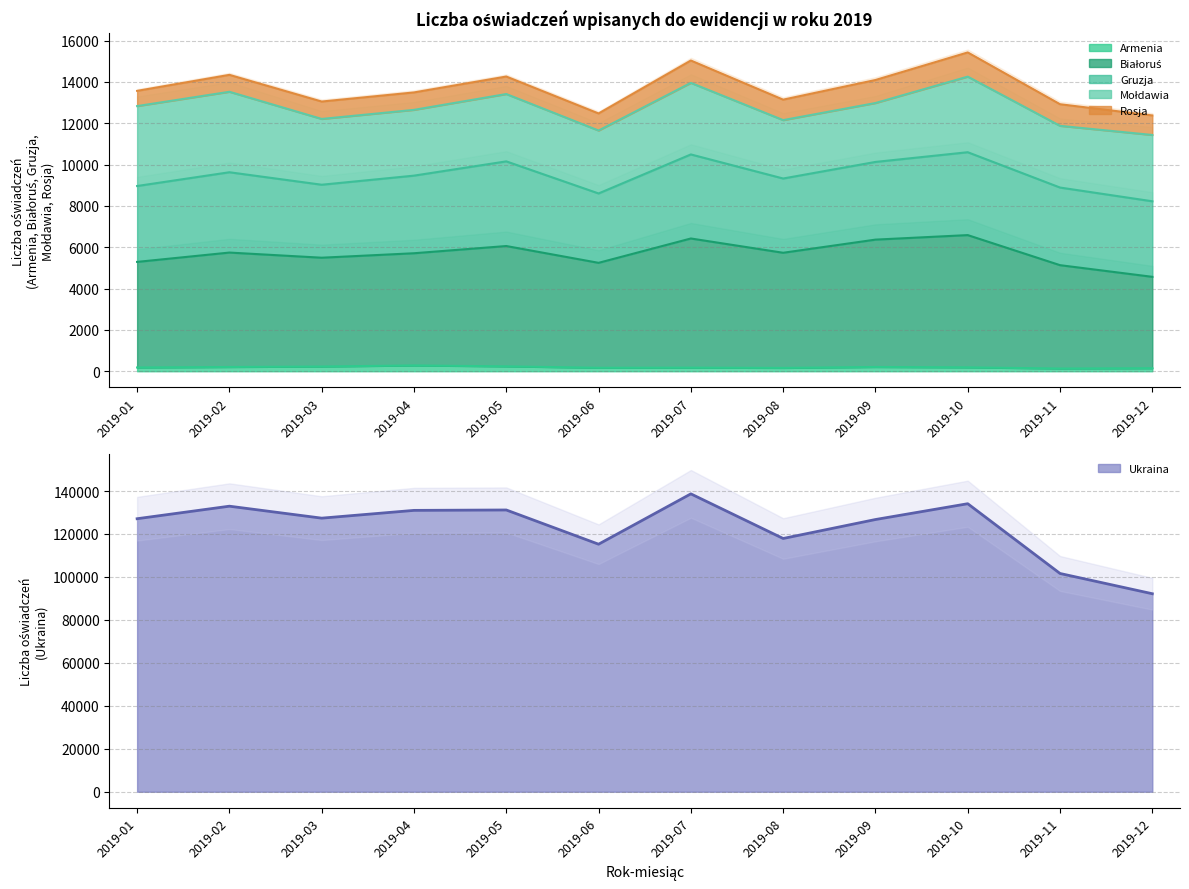

True or false: Ukraina and Armenia cross at least once.

False